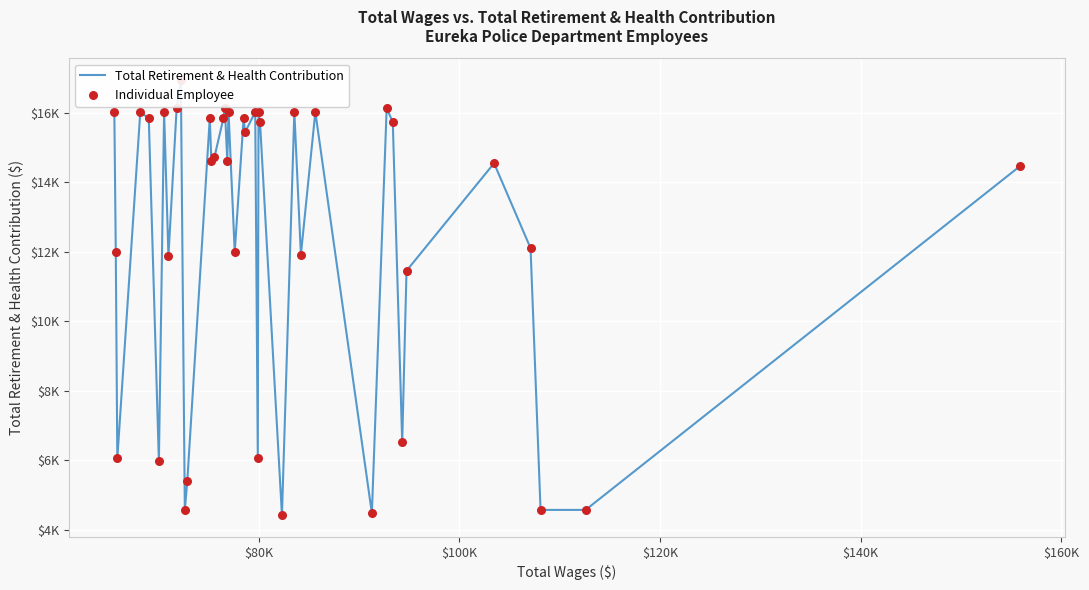

Which series contains the highest Y value?

Total Retirement & Health Contribution